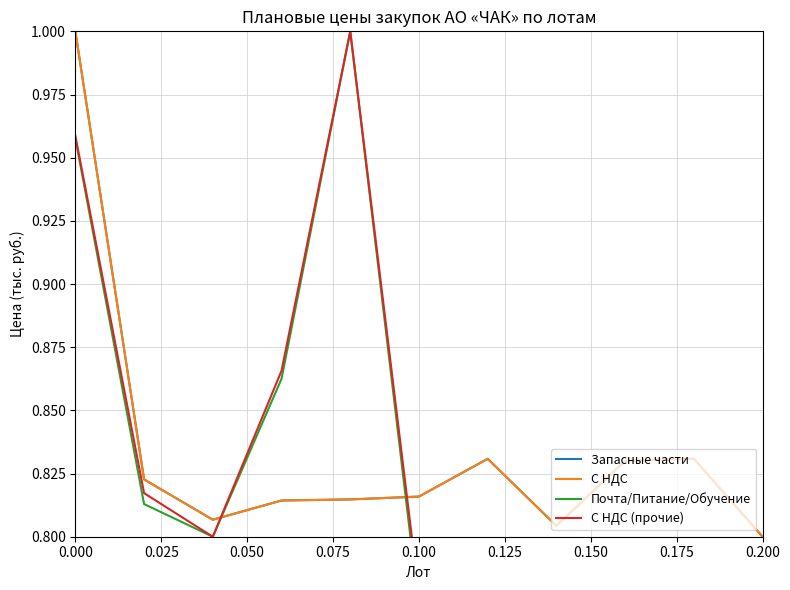

What is the highest value of the Запасные части series?

1.0